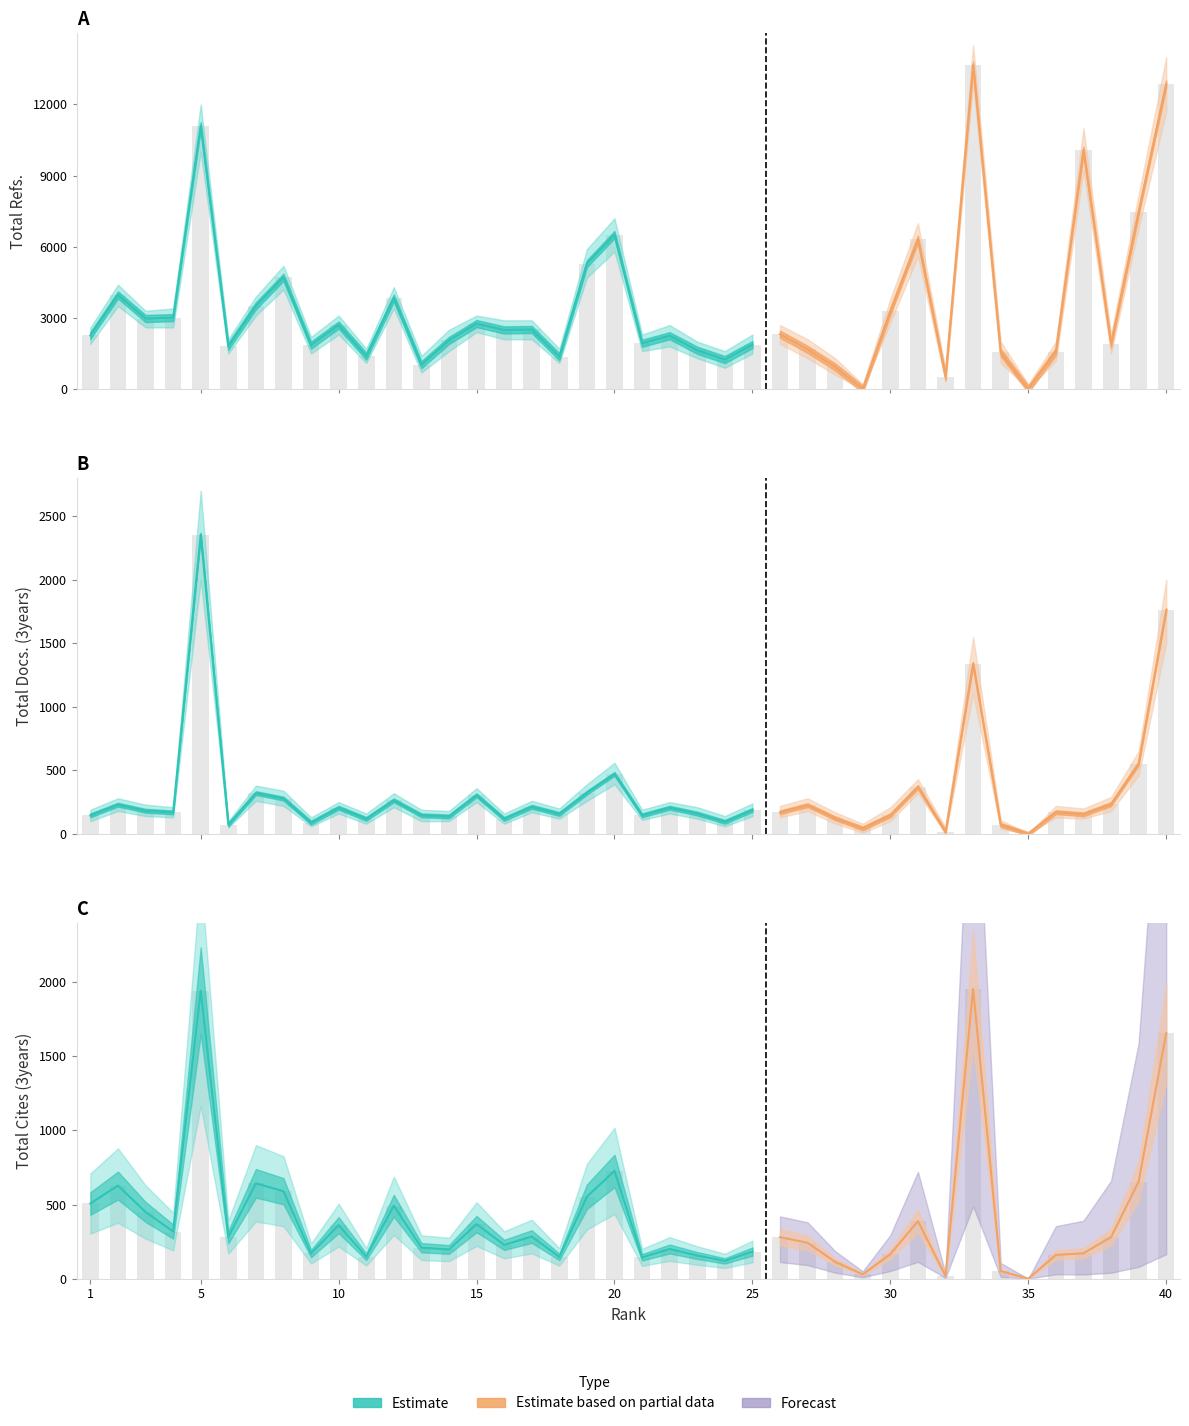

What is the sum of the Total Refs. values at 25 and 1?

4140